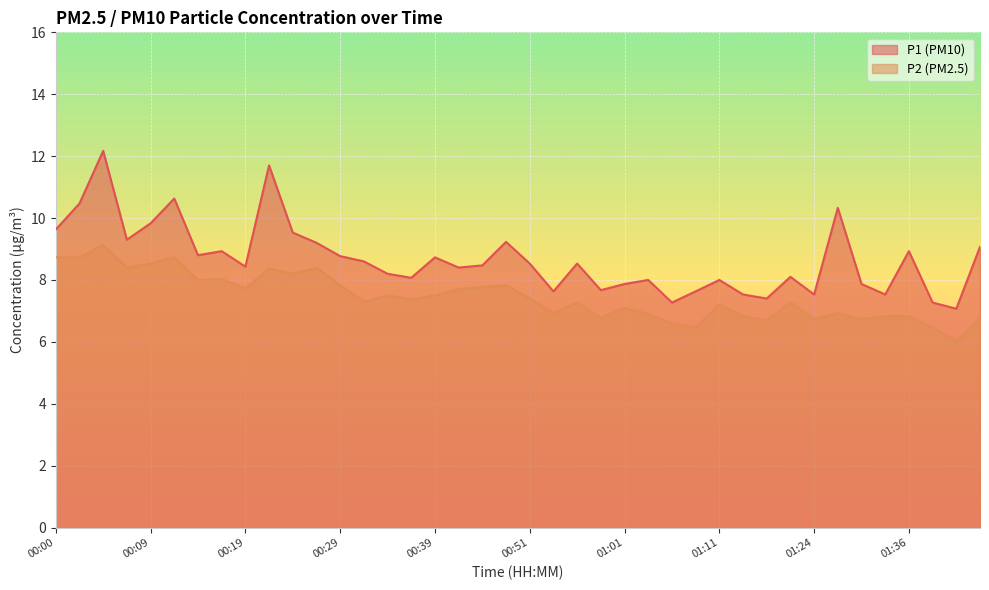

Reading left to right, transcribe all the data shown in this chart.

P1: 00:00=9.6	00:02=10.5	00:04=12.2	00:07=9.3	00:09=9.8	00:12=10.6	00:14=8.8	00:17=8.9	00:19=8.4	00:22=11.7	00:24=9.5	00:26=9.2	00:29=8.8	00:31=8.6	00:34=8.2	00:36=8.1	00:39=8.7	00:41=8.4	00:46=8.5	00:49=9.2	00:51=8.5	00:54=7.6	00:56=8.5	00:59=7.7	01:01=7.9	01:03=8.0	01:06=7.3	01:08=7.6	01:11=8.0	01:13=7.5	01:16=7.4	01:18=8.1	01:24=7.5	01:26=10.3	01:29=7.9	01:34=7.5	01:36=8.9	01:38=7.3	01:41=7.1	01:43=9.1
P2: 00:00=8.7	00:02=8.7	00:04=9.1	00:07=8.4	00:09=8.5	00:12=8.7	00:14=8.0	00:17=8.0	00:19=7.7	00:22=8.4	00:24=8.2	00:26=8.4	00:29=7.8	00:31=7.3	00:34=7.5	00:36=7.4	00:39=7.5	00:41=7.7	00:46=7.8	00:49=7.8	00:51=7.4	00:54=6.9	00:56=7.3	00:59=6.8	01:01=7.1	01:03=6.9	01:06=6.6	01:08=6.5	01:11=7.2	01:13=6.8	01:16=6.7	01:18=7.3	01:24=6.7	01:26=6.9	01:29=6.7	01:34=6.8	01:36=6.8	01:38=6.5	01:41=6.0	01:43=6.8